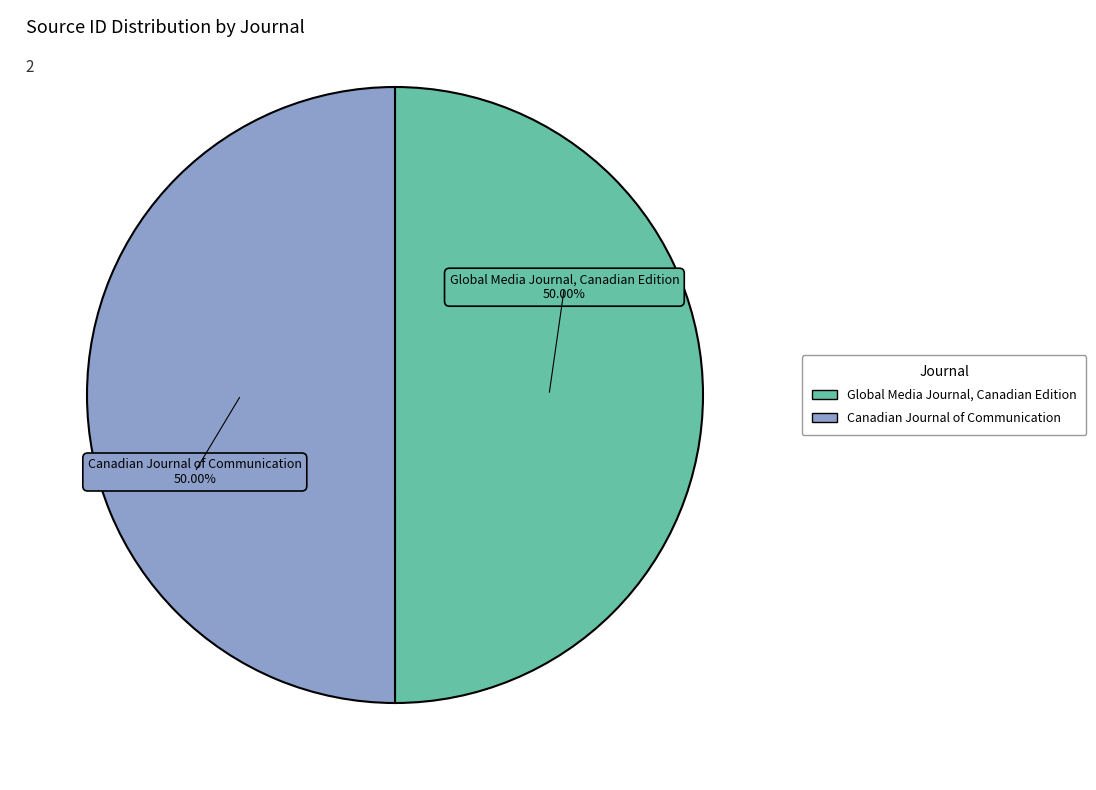

To the nearest percent, what portion does Canadian Journal of Communication represent?

50%